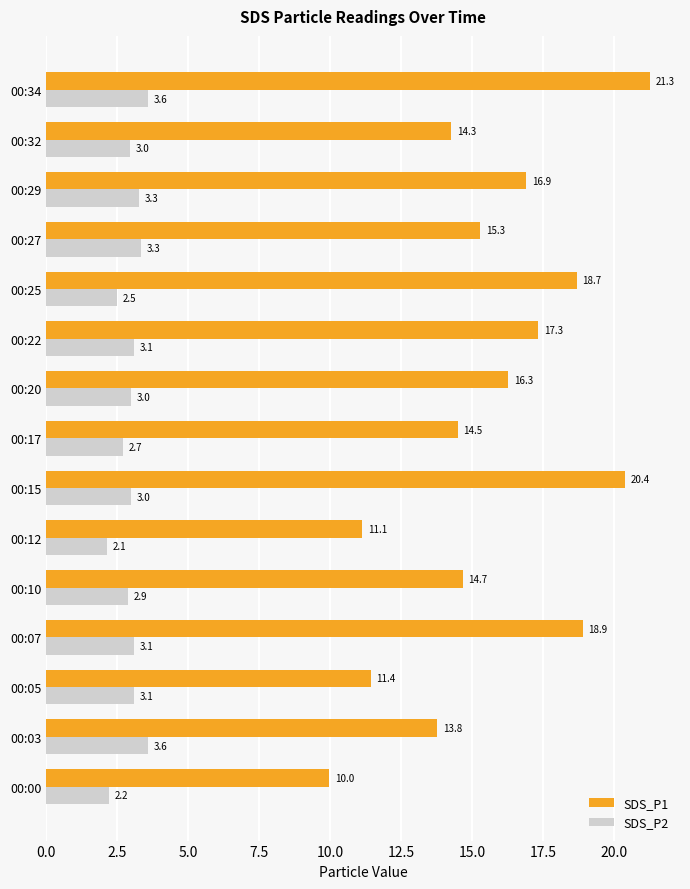

Read the SDS_P1 value at 00:00.

10.0